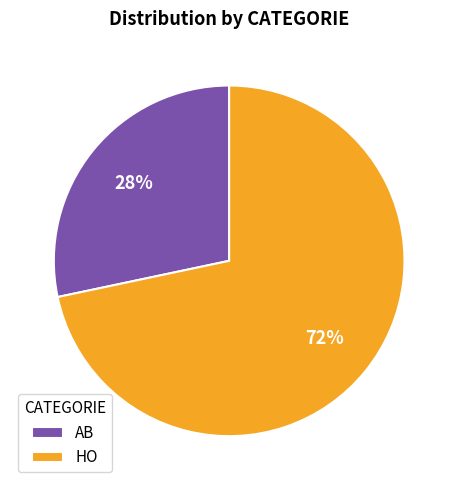

Which slice is the smallest?

AB